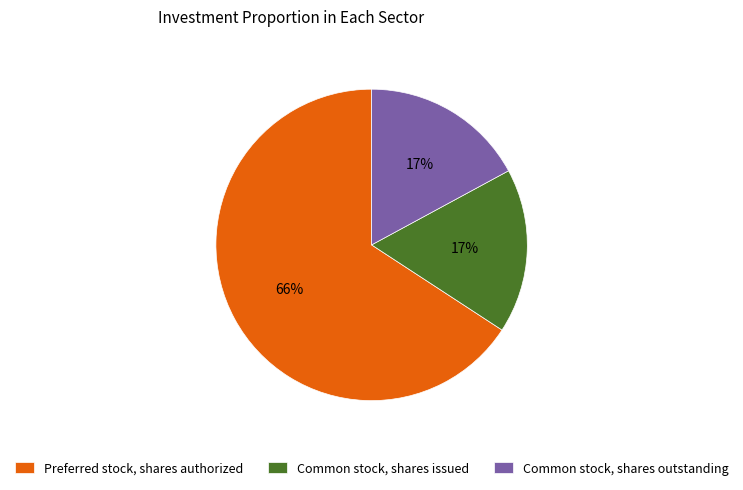

Is it true that Common stock, shares outstanding is 5% of the pie?

False